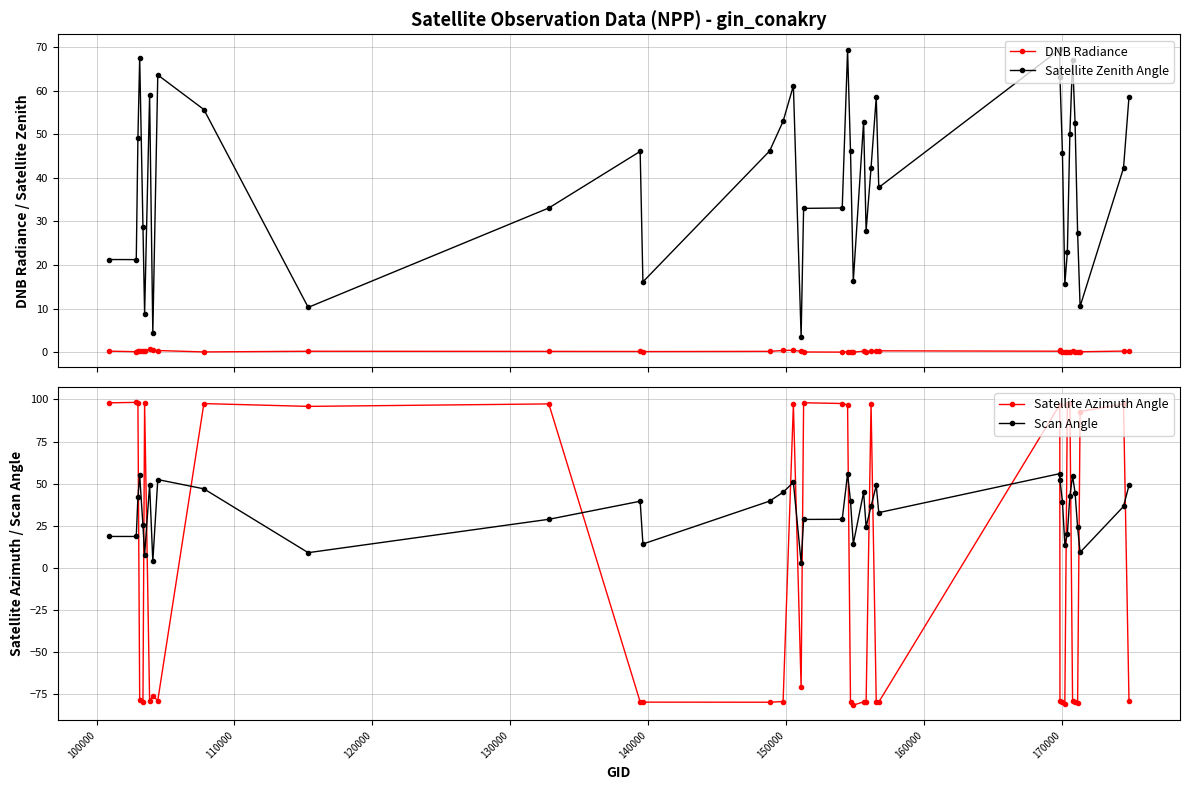

True or false: Satellite Zenith Angle and DNB Radiance intersect in this chart.

False